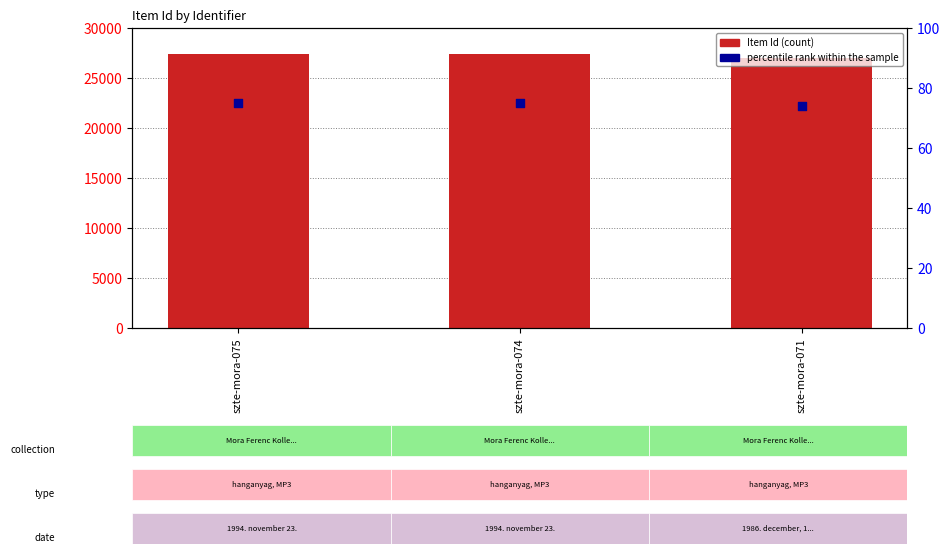

What are all the series names shown in the legend?

Item Id, percentile rank within the sample